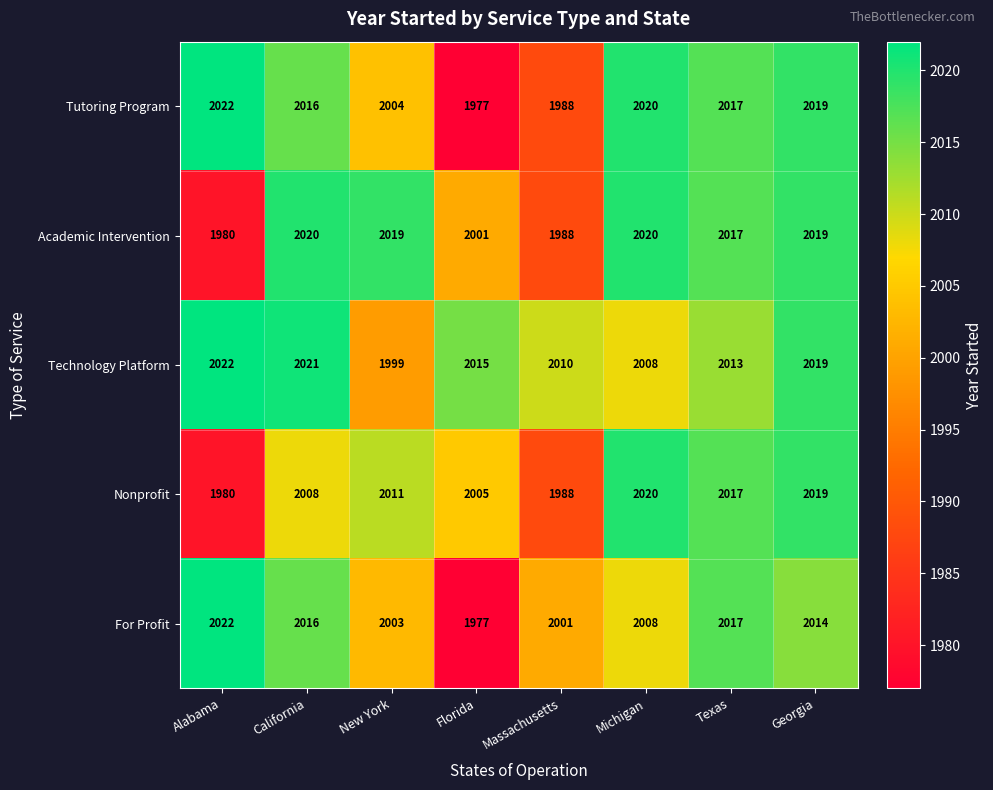

What is the sum of the Technology Platform values at Texas and Florida?

4028